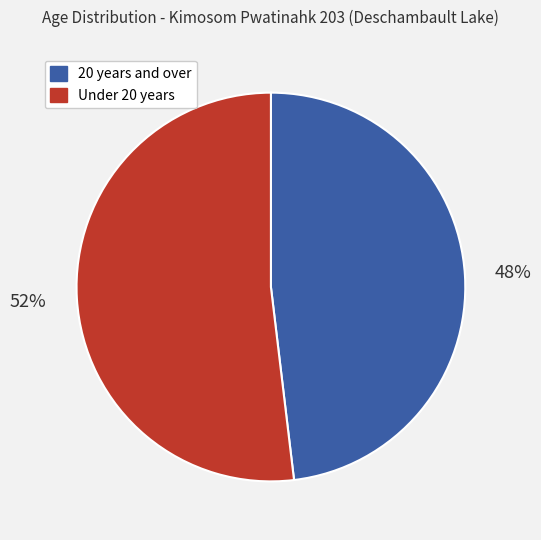

Does any single category account for the majority?

Yes